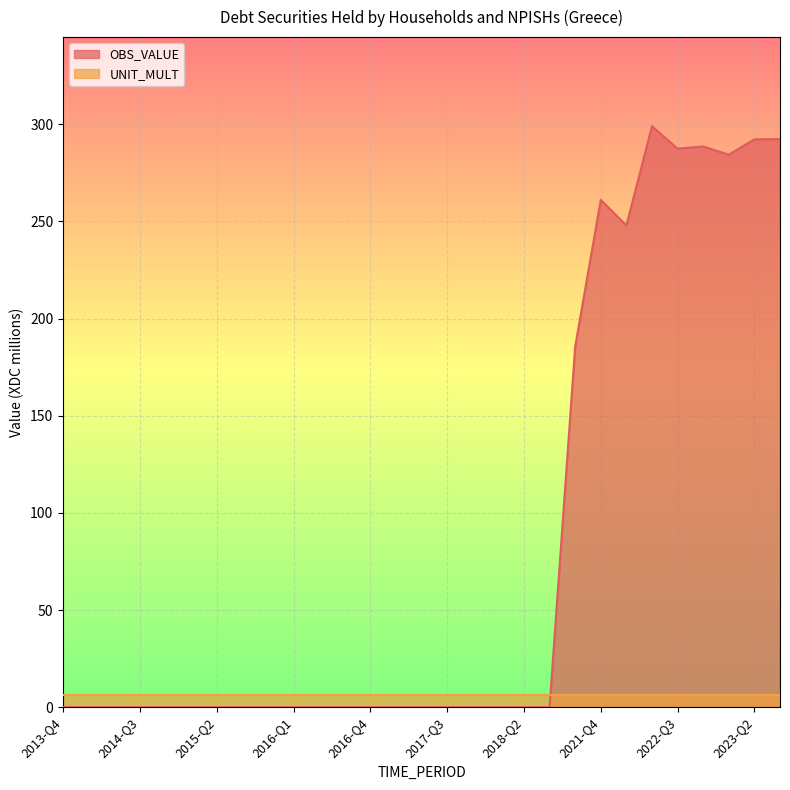

The chart shows a value of 0.0 at 2017-Q3. True or false?

True